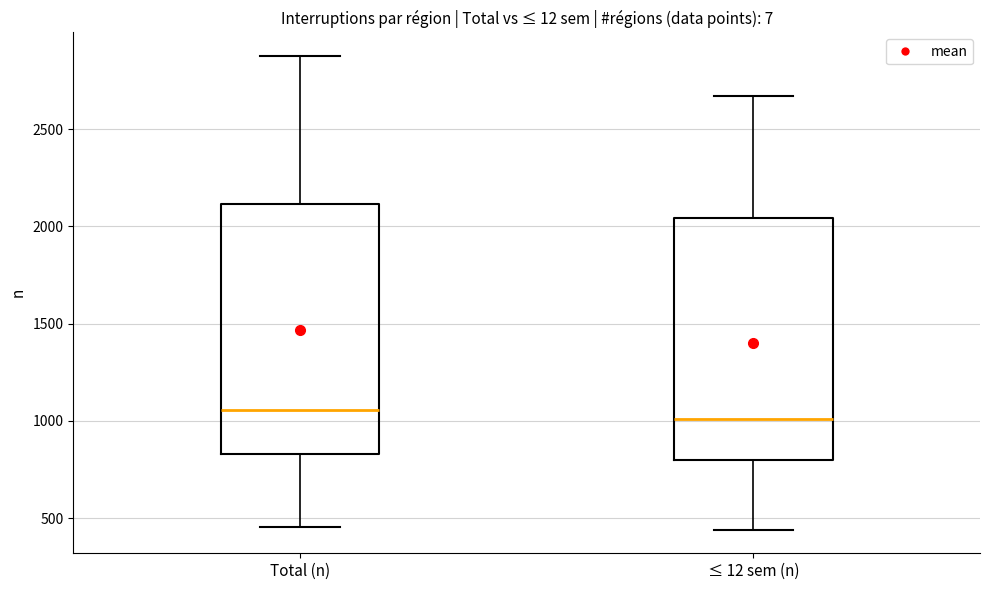

Where does the upper whisker of the box for ≤ 12 sem (n) end on the y-axis? The values are not printed on the chart, so give them approximately, as read against the axis.

2650